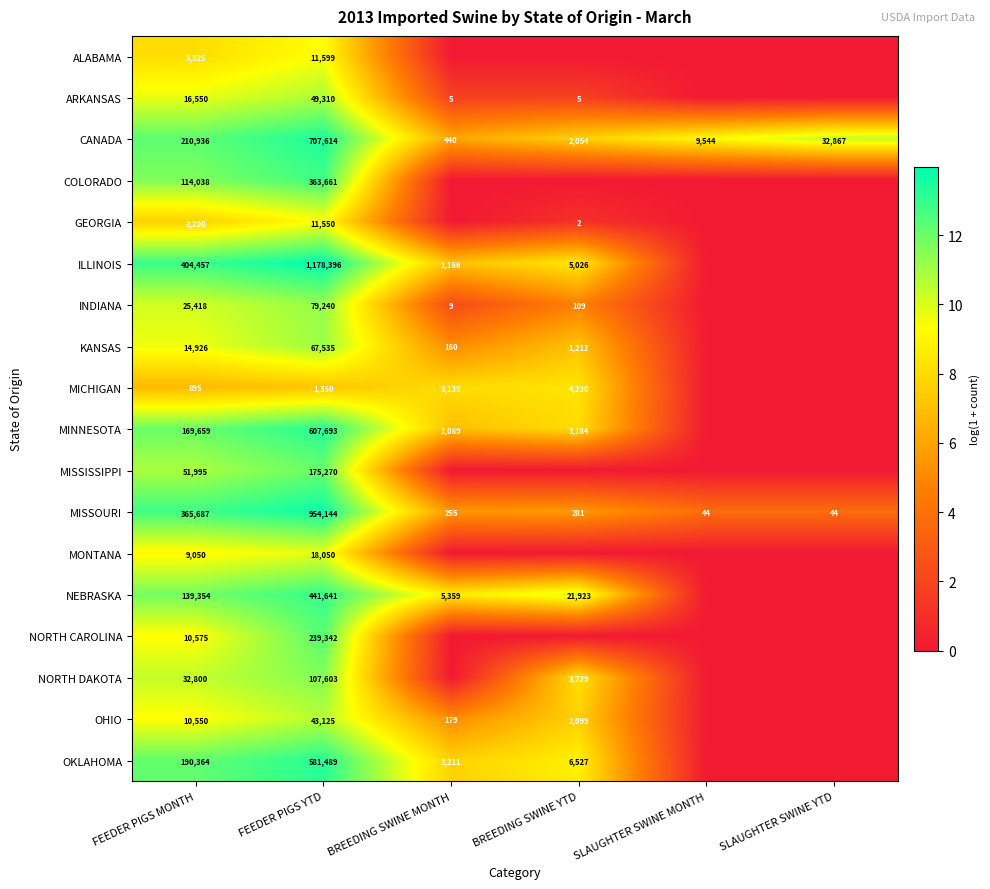

How many distinct data groups are displayed?

18